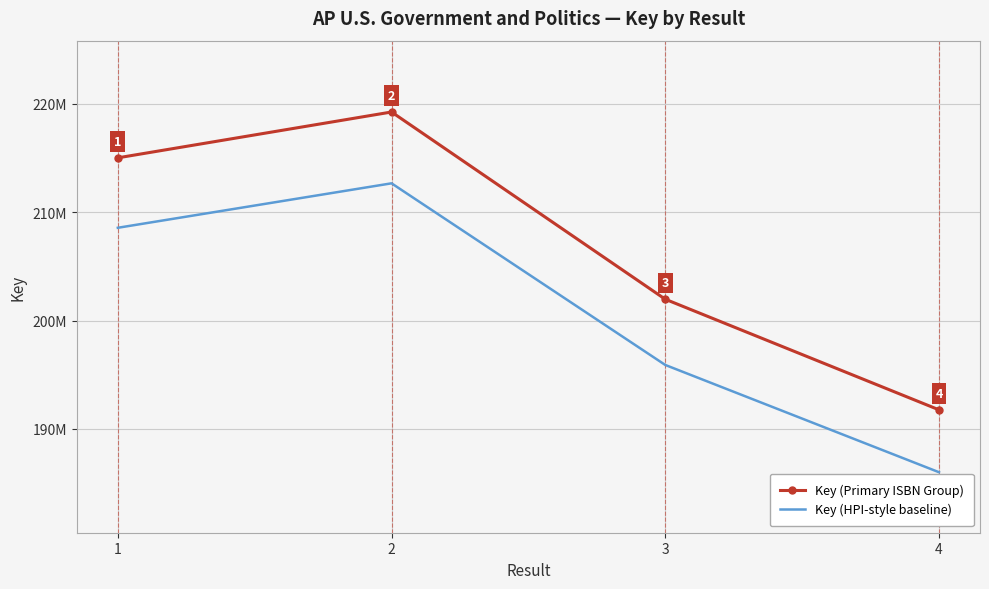

Is the value of Key (HPI-style baseline) at 2 greater than the value of Key (Primary ISBN Group) at 2?

No